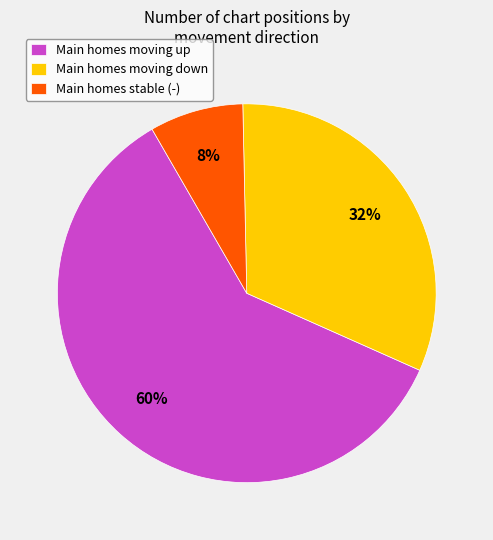

Rank the categories by value from lowest to highest.

Main homes stable (-), Main homes moving down, Main homes moving up